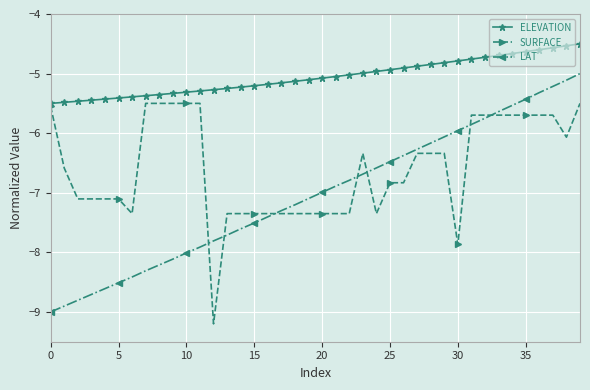

What is the smallest value displayed?

-9.2